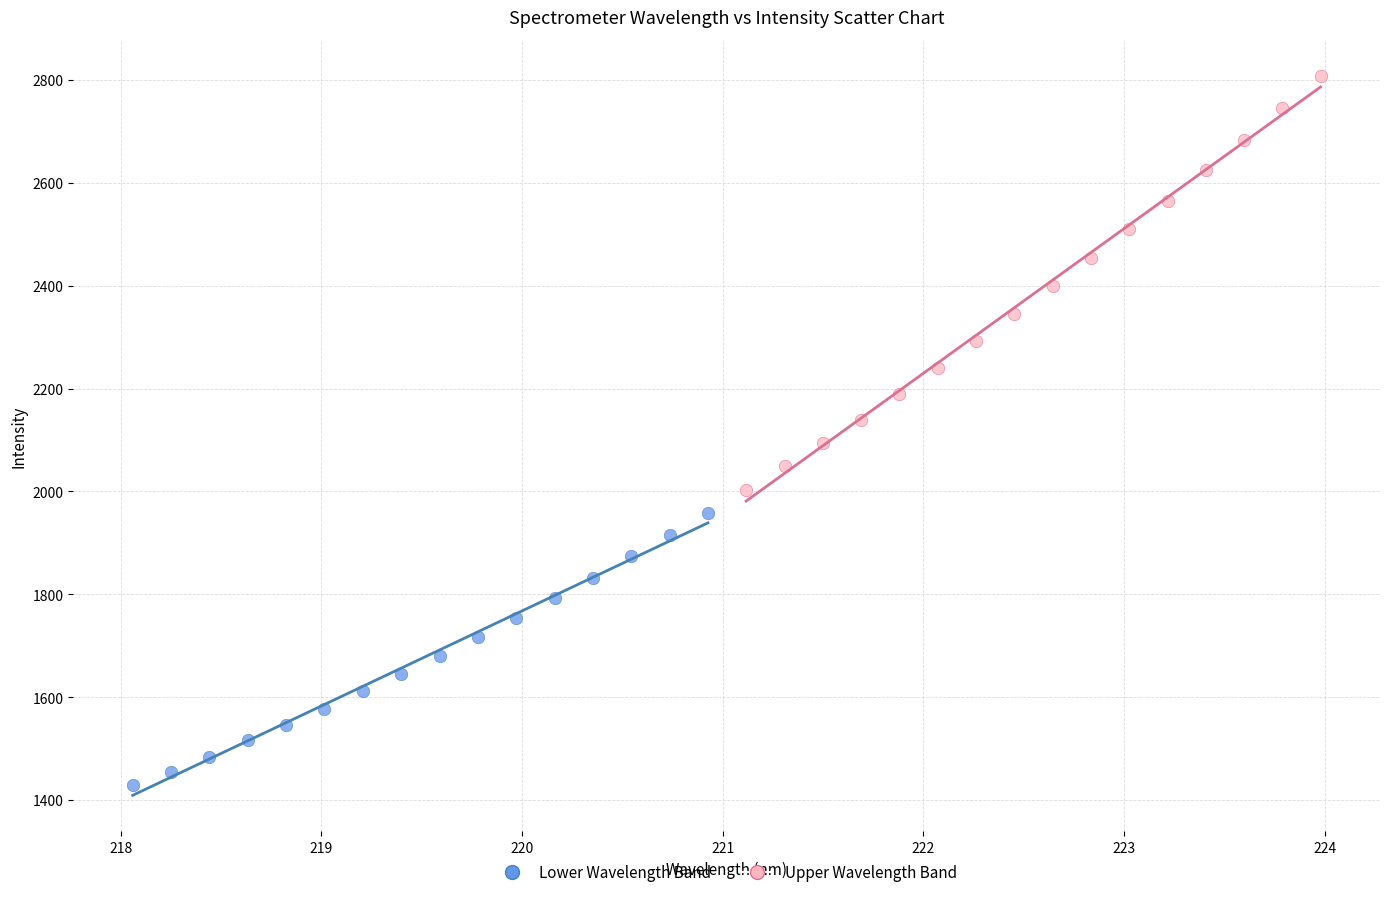

Which series contains the lowest Y value?

Lower Wavelength Band